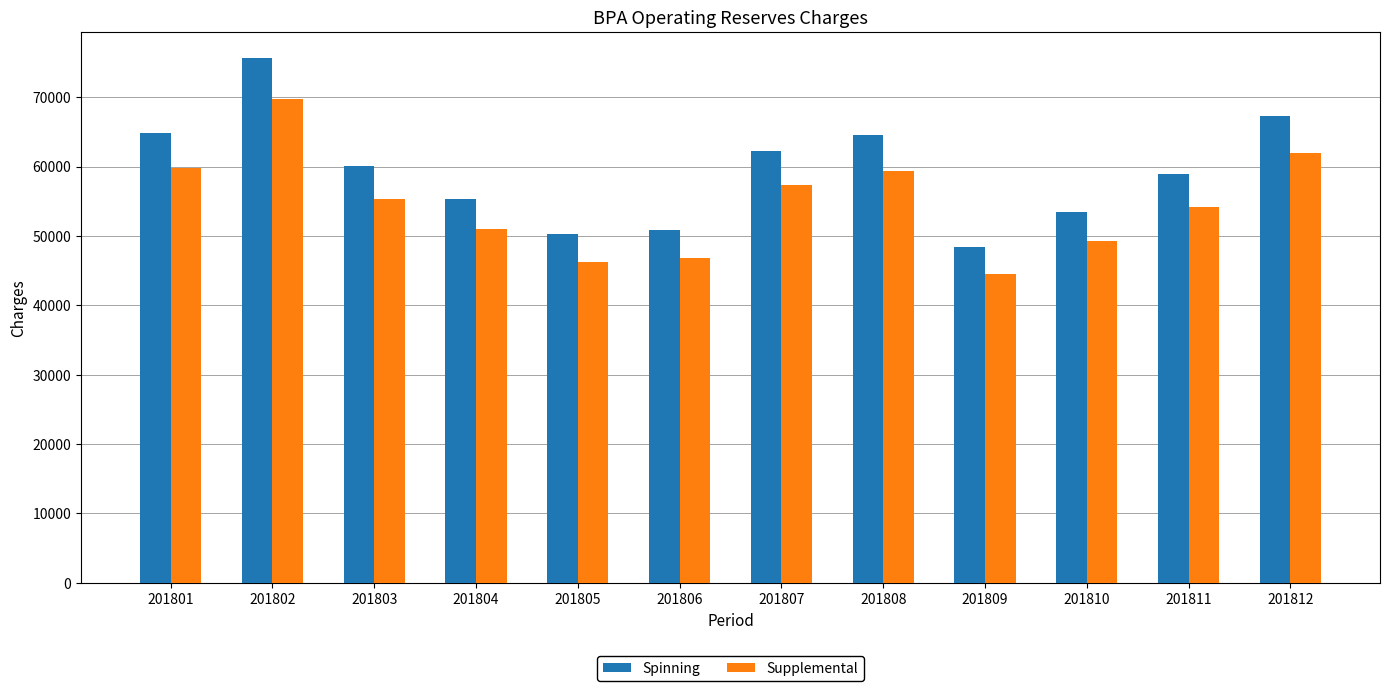

Reading right to left, list all the values displayed in this chart.

Spinning: 201812=67234	201811=58872	201810=53509	201809=48391	201808=64495	201807=62170	201806=50891	201805=50254	201804=55278	201803=60100	201802=75625	201801=64889
Supplemental: 201812=62015	201811=54238	201810=49296	201809=44581	201808=59418	201807=57276	201806=46885	201805=46298	201804=50927	201803=55369	201802=69671	201801=59781